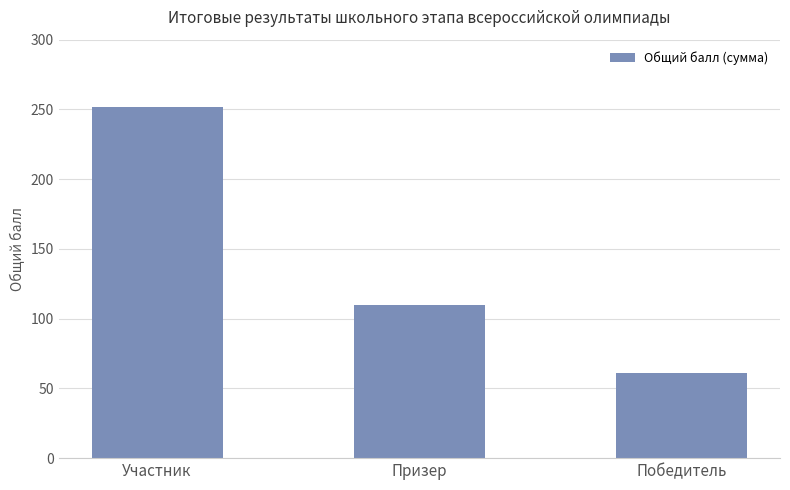

List the labels in order of value, smallest first.

Победитель, Призер, Участник